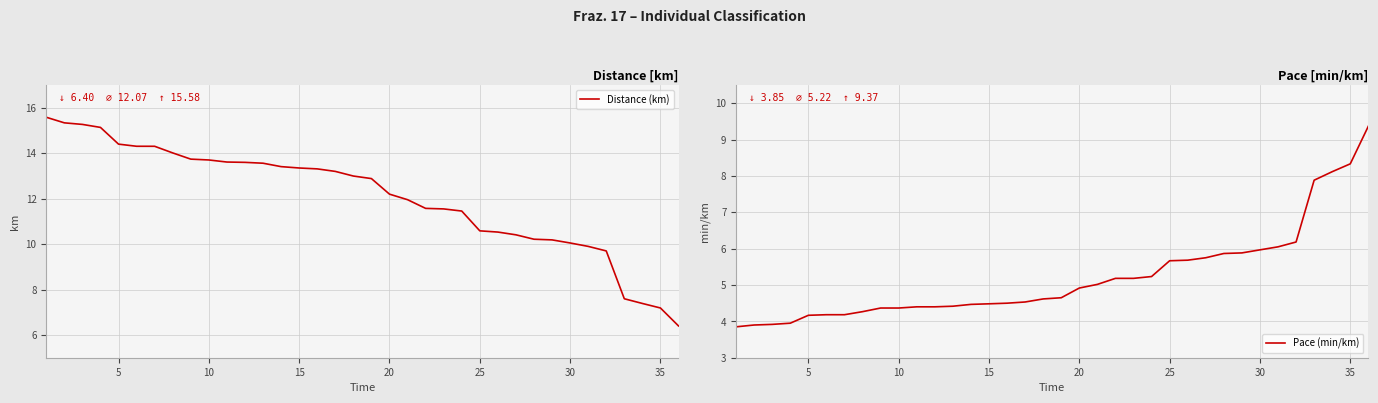

What is the sum of all Pace (min/km) values?

187.9